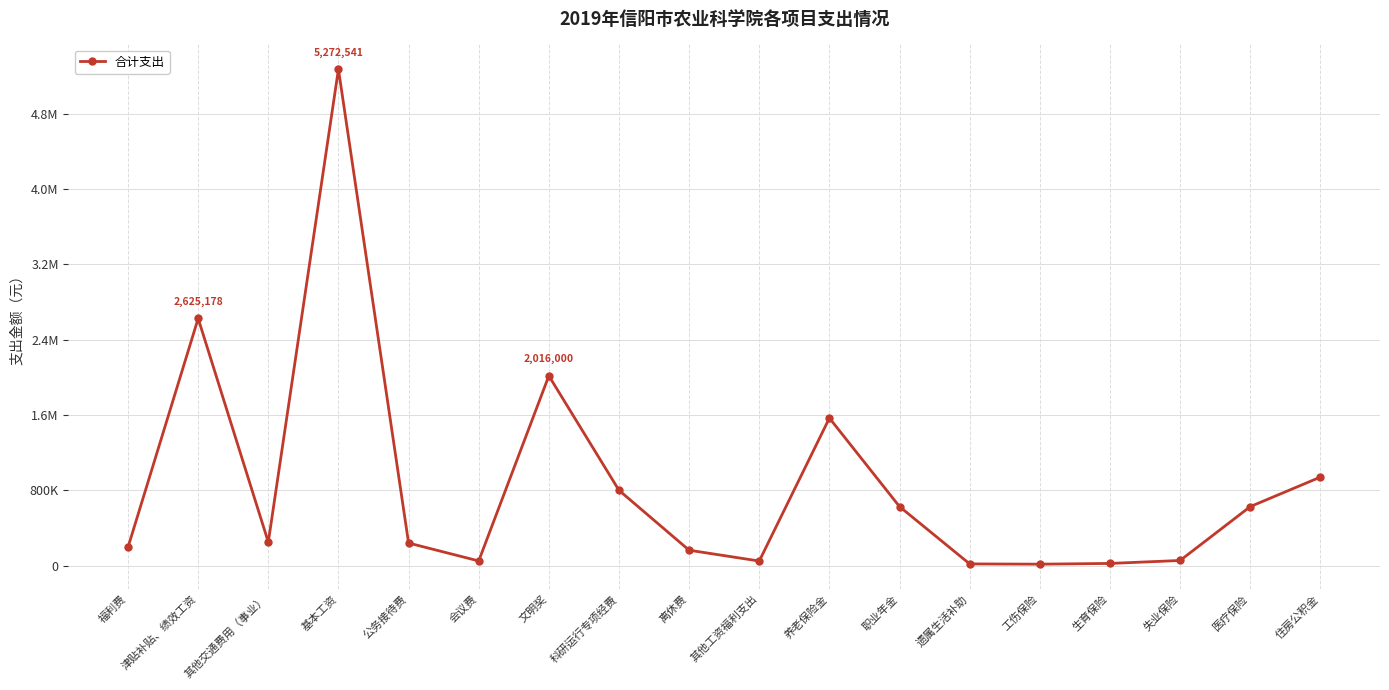

The chart shows a value of 40047 at 生育保险. True or false?

False